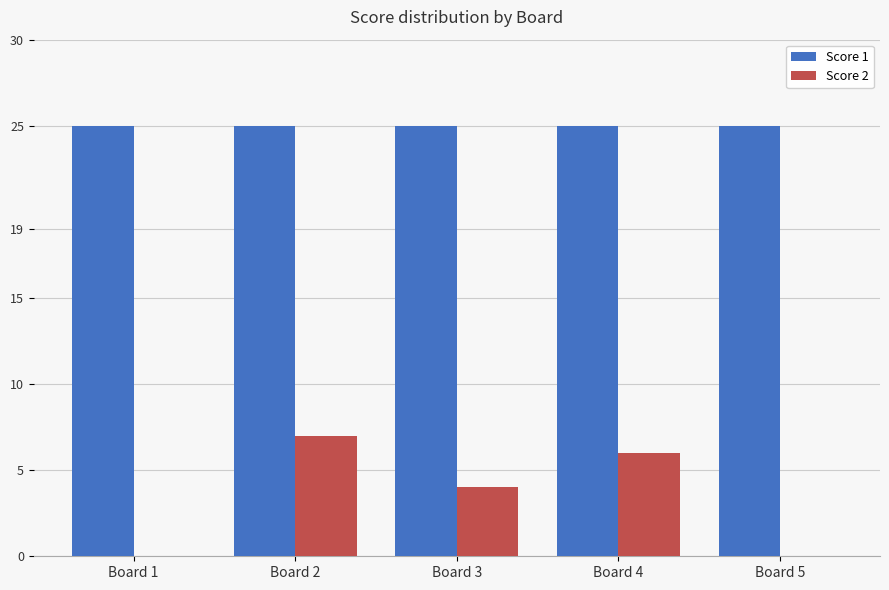

Is it true that Score 1 equals 34 at Board 5?

False